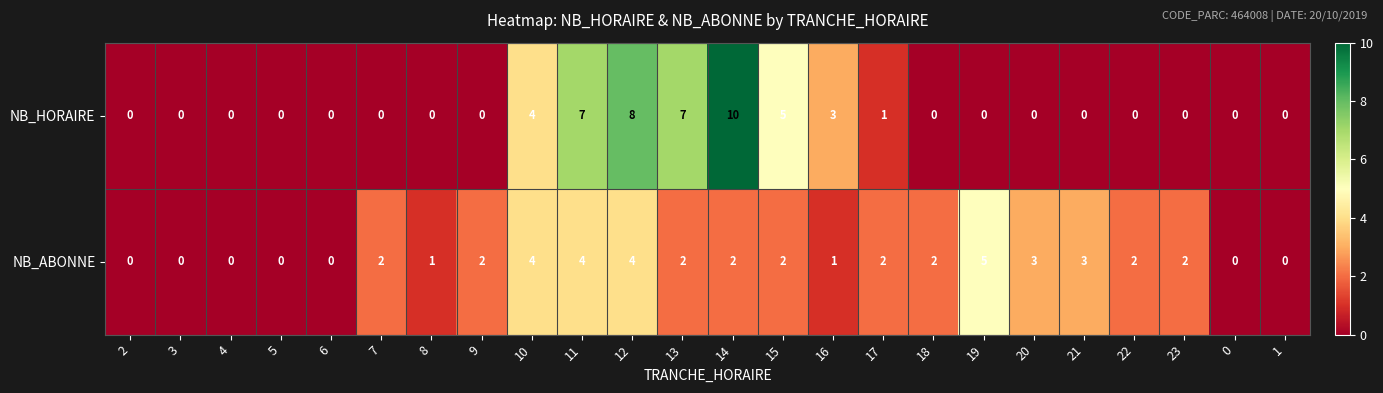

List the series in order of their peak value, lowest first.

NB_ABONNE, NB_HORAIRE